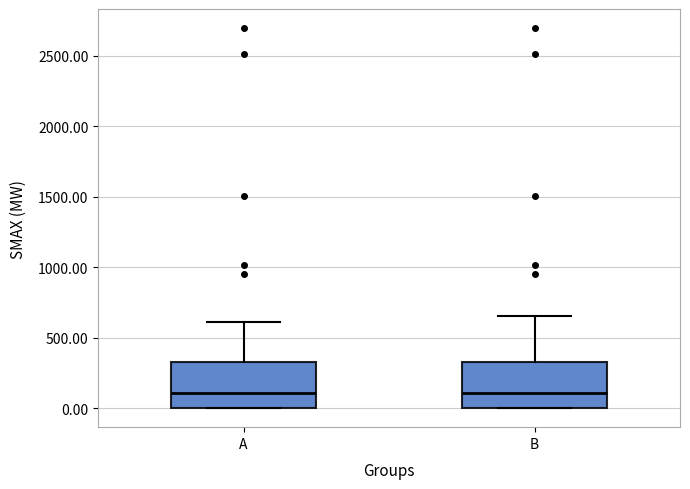

Where is the upper edge of the box for A on the y-axis? The values are not printed on the chart, so give them approximately, as read against the axis.

350